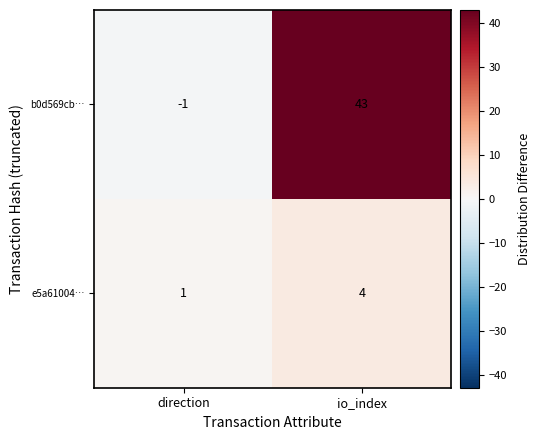

Which series has the widest spread of values?

b0d569cb…